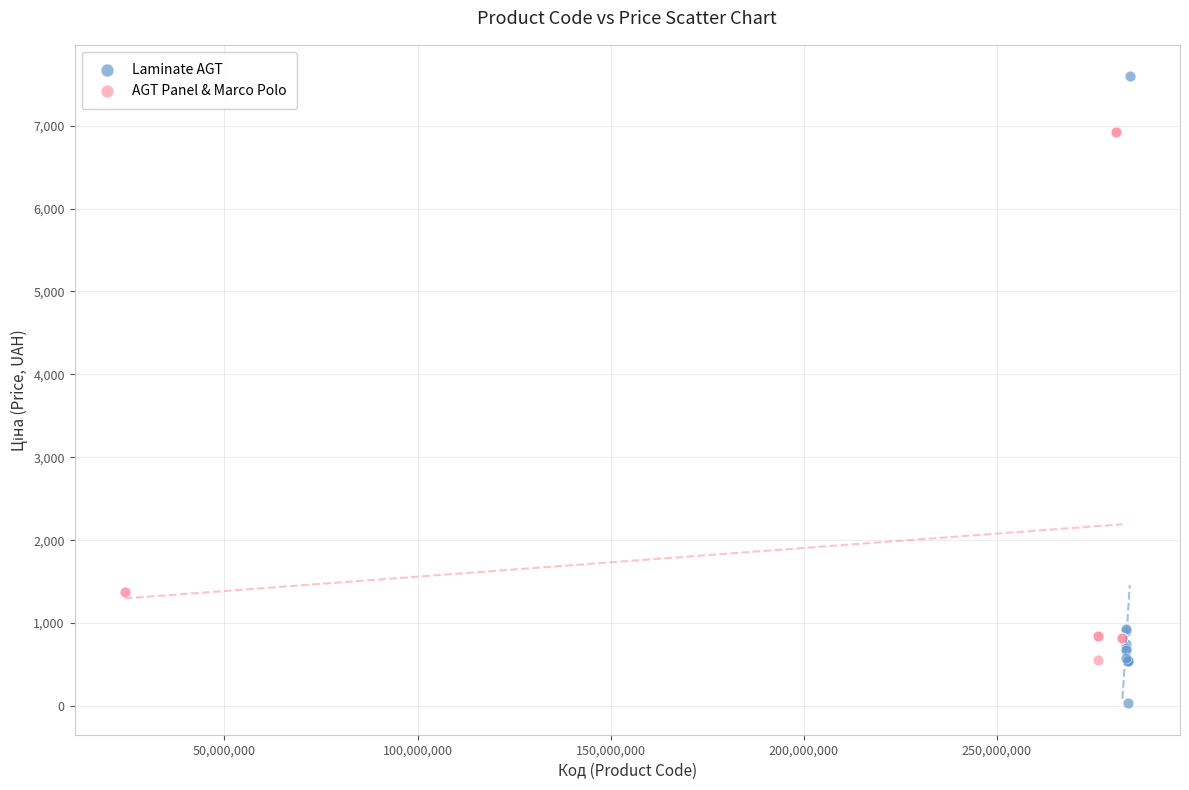

Which series contains the lowest Y value?

Laminate AGT